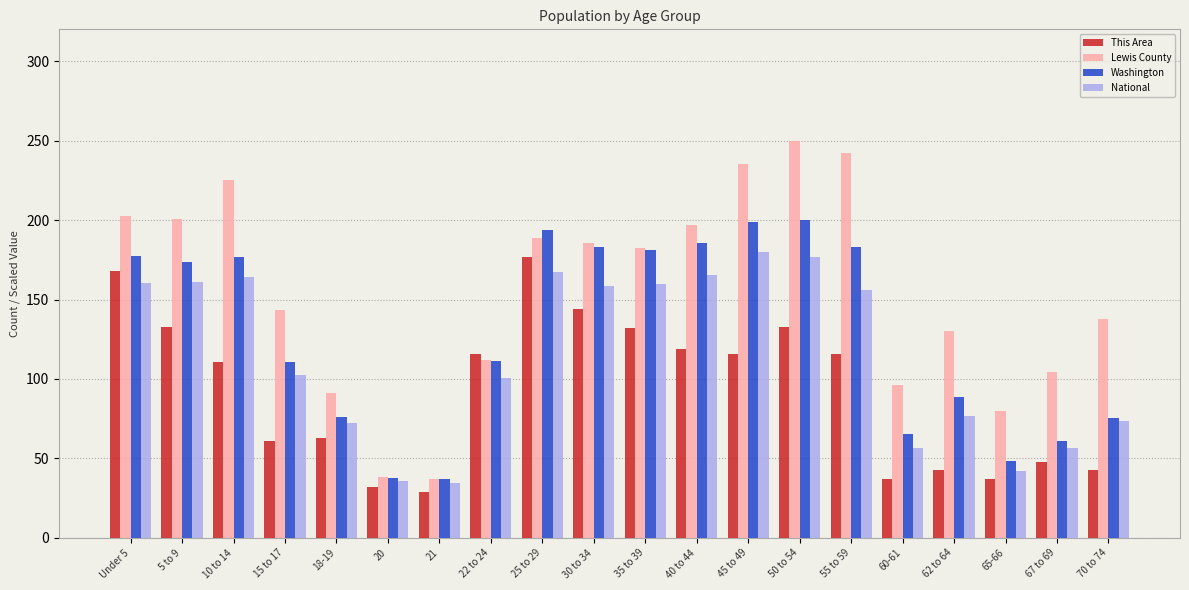

At which label does This Area reach its minimum?

21